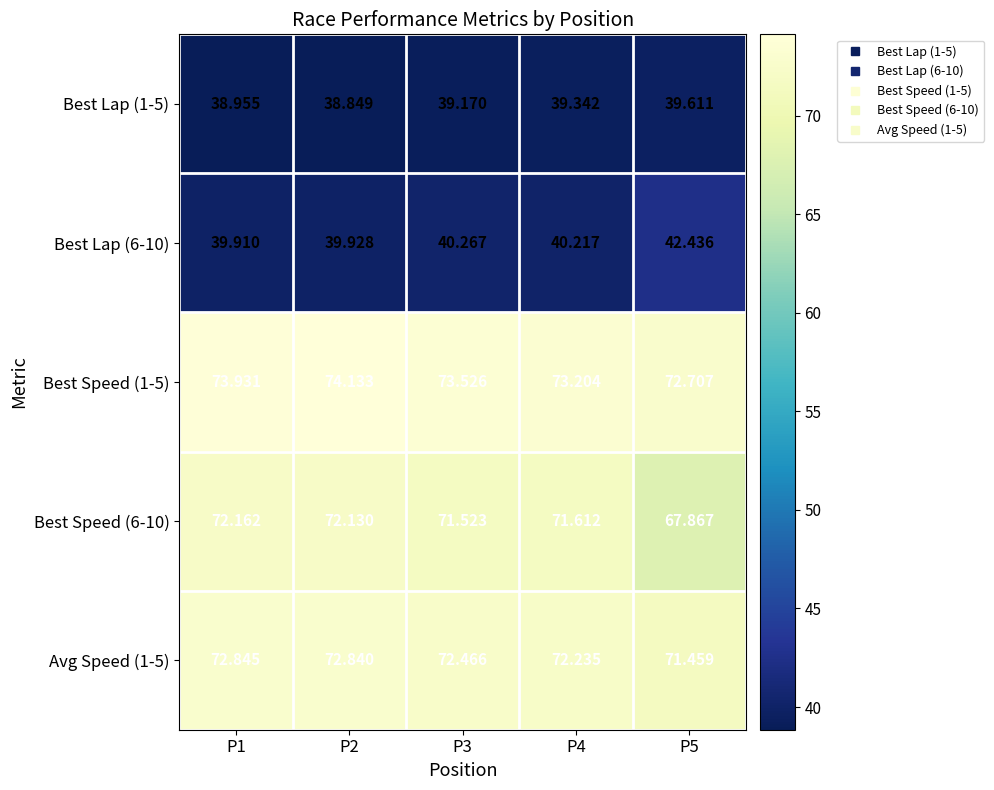

Is the value of Best Lap (1-5) at P4 greater than the value of Avg Speed (1-5) at P1?

No